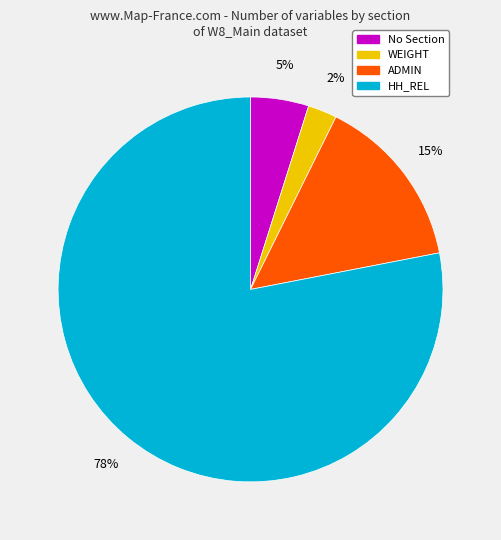

To the nearest percent, what is the average slice percentage?

25%